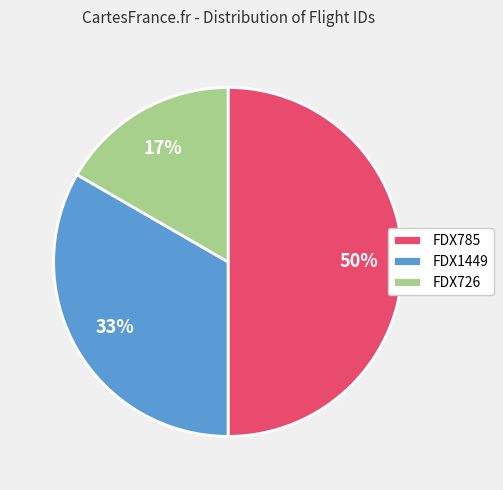

To the nearest percent, what is the average slice percentage?

33%